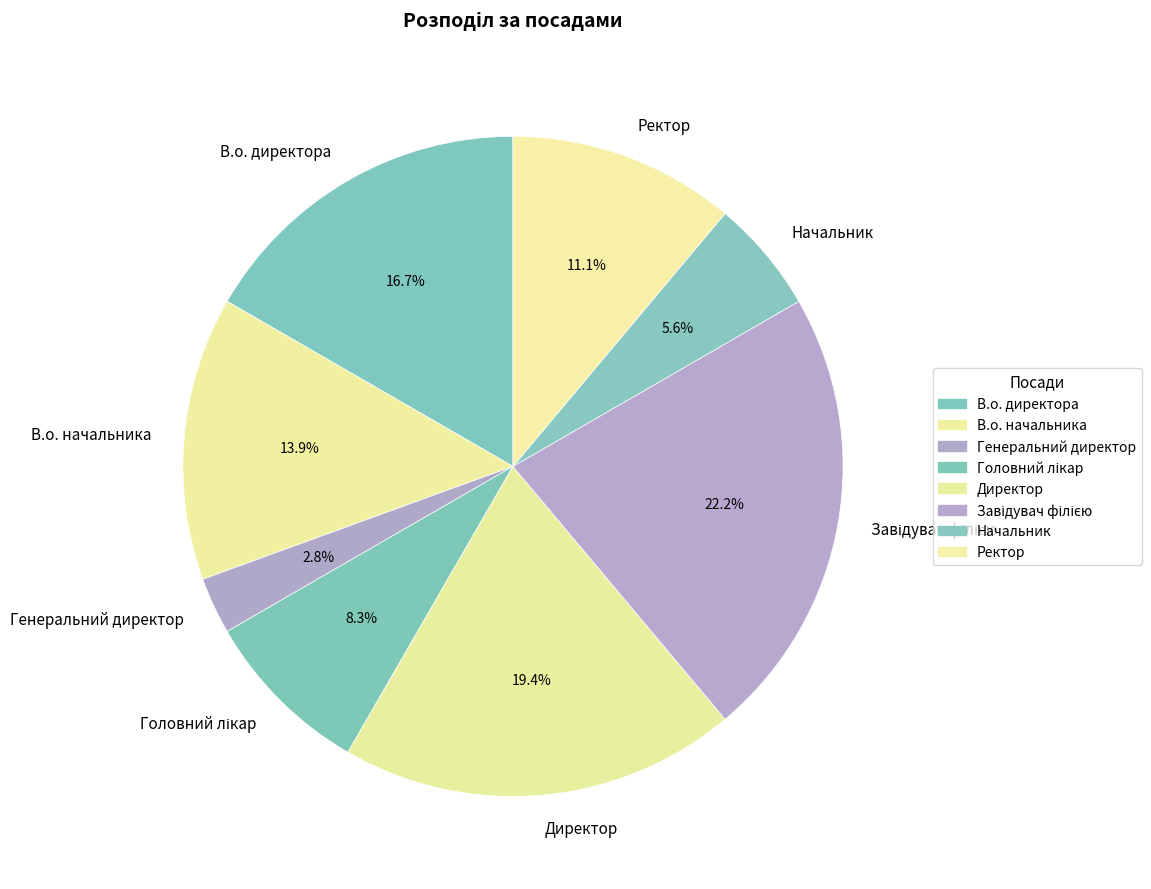

To the nearest percent, what is the combined percentage of В.о. начальника and Директор?

33%